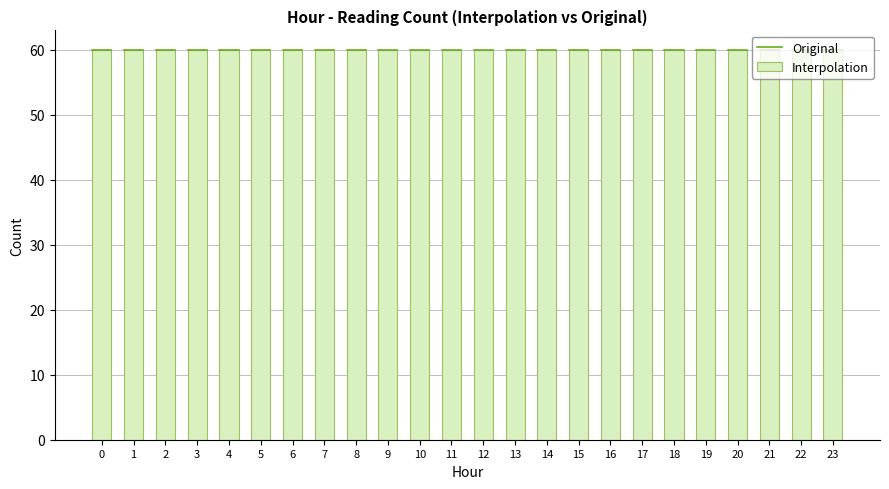

Rank the categories by Original value from lowest to highest.

5, 6, 4, 7, 23, 3, 22, 8, 21, 20, 19, 9, 18, 2, 17, 10, 16, 11, 15, 0, 12, 14, 13, 1